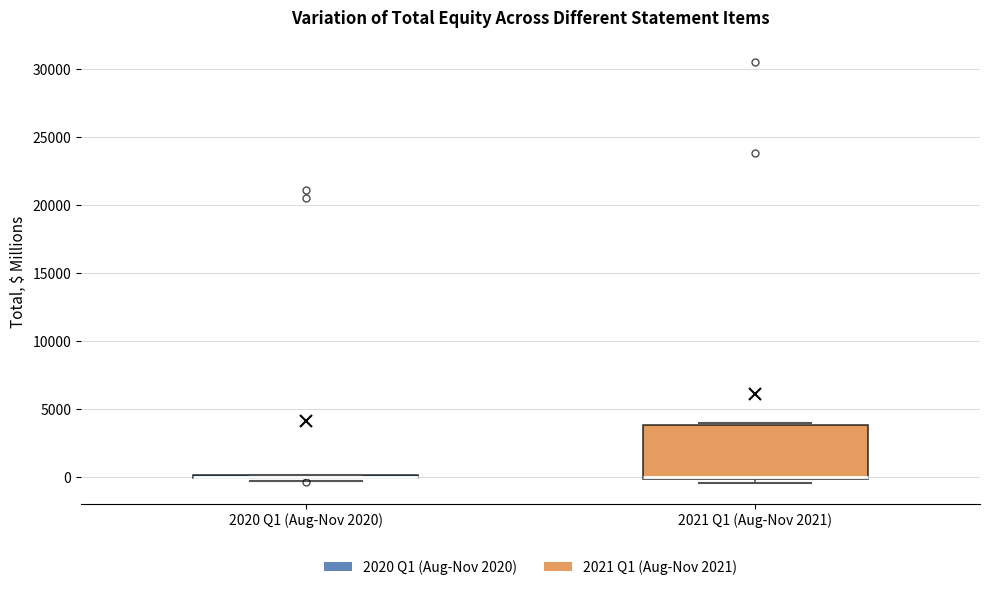

Which box is the tallest, from its lower edge to its upper edge?

2021 Q1 (Aug-Nov 2021)